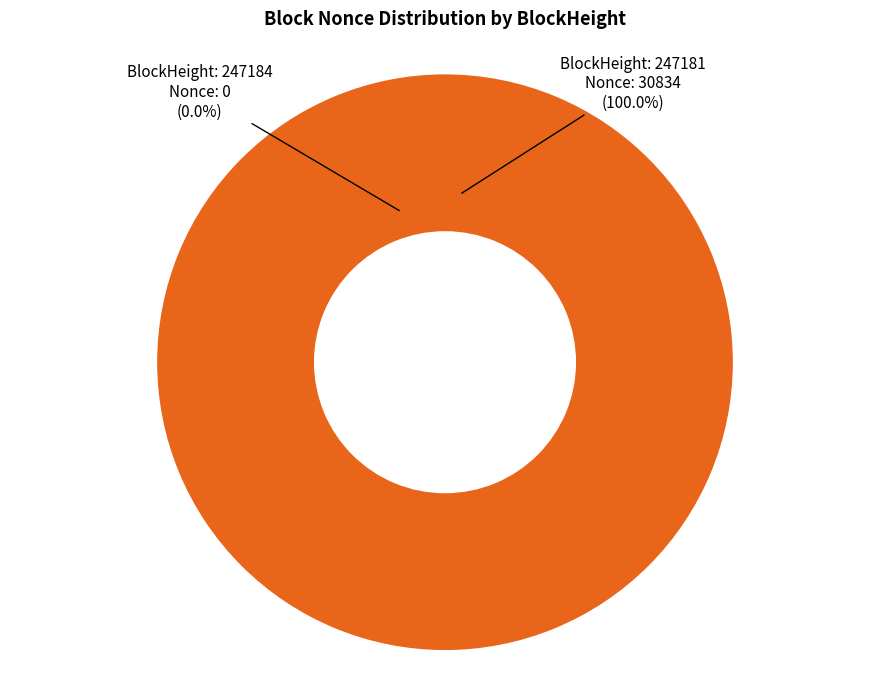

How many segments does this pie chart have?

2